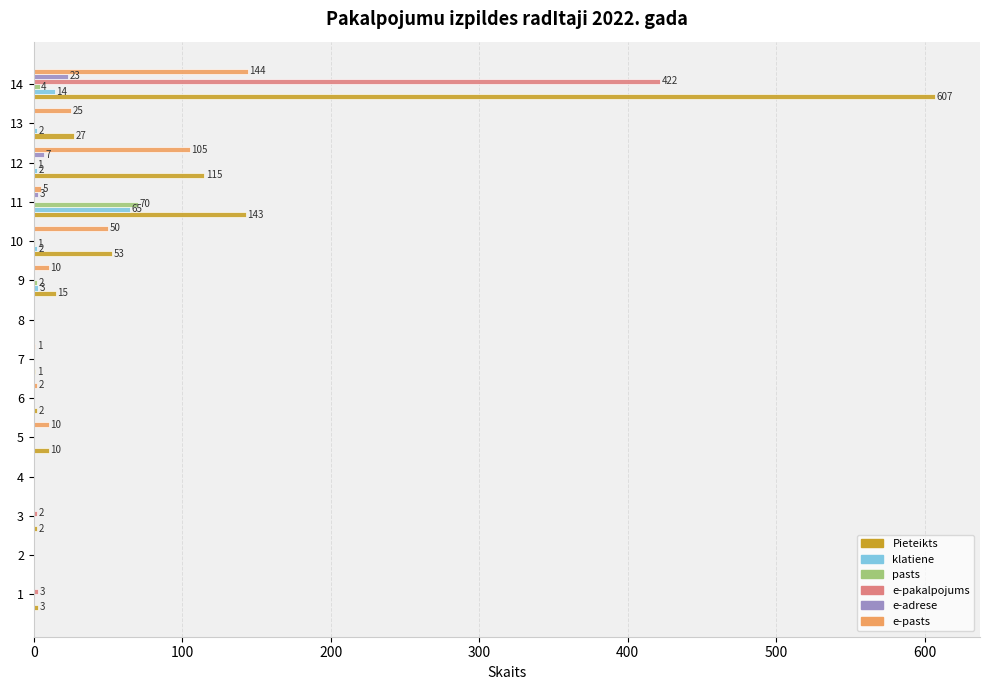

How many series are shown in this chart?

6